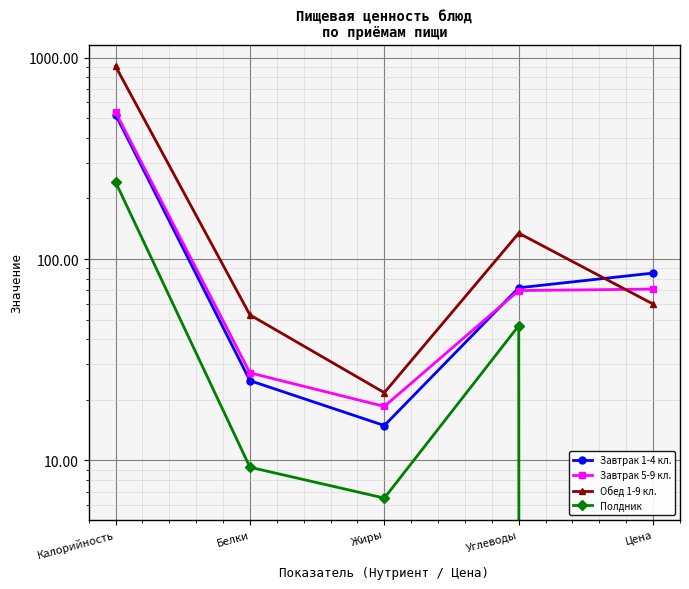

At which category is the sum across all series the highest?

Калорийность